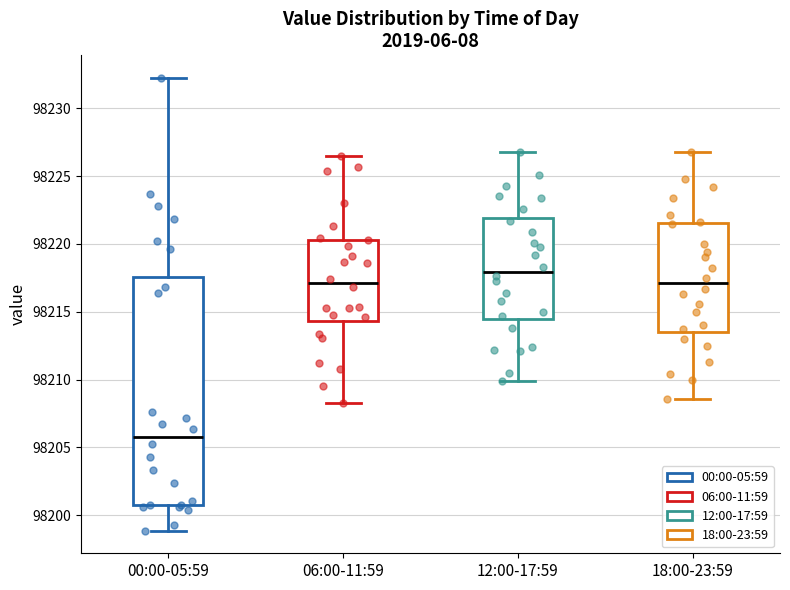

Reading left to right, transcribe this box plot: for each box, give where its median line is, the range the box spans, and where its two whiskers end, as read against the y-axis. The values are not printed on the chart, so give them approximately, as read against the axis.

00:00-05:59: median 98206.0, box 98201.0 to 98217.5, whiskers 98199.0 to 98232.0
06:00-11:59: median 98217.0, box 98214.5 to 98220.5, whiskers 98208.5 to 98226.5
12:00-17:59: median 98218.0, box 98214.5 to 98222.0, whiskers 98210.0 to 98227.0
18:00-23:59: median 98217.0, box 98213.5 to 98221.5, whiskers 98208.5 to 98227.0